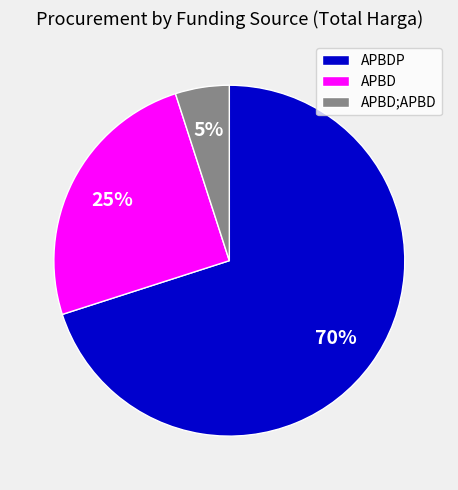

Which category has the biggest portion of the pie?

APBDP